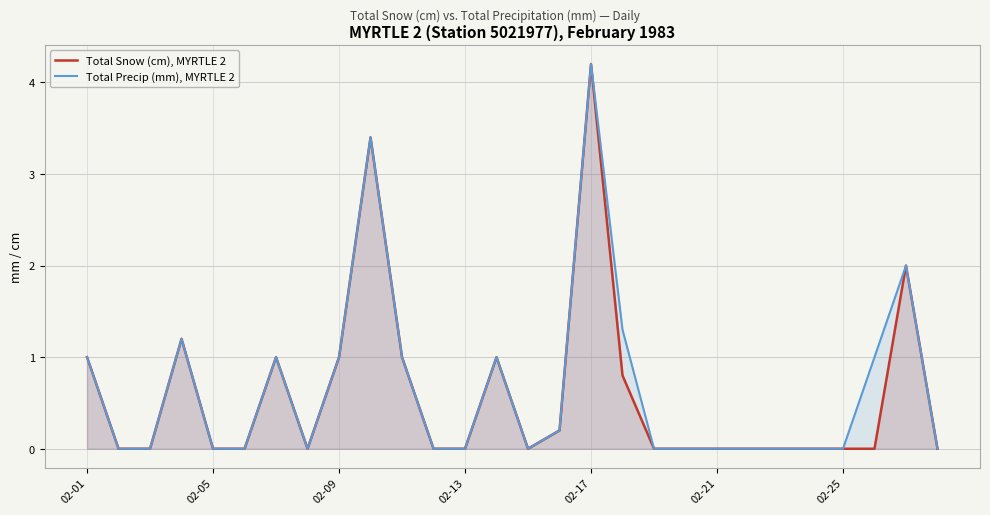

How many positive values does the Total Snow (cm), MYRTLE 2 series have?

11